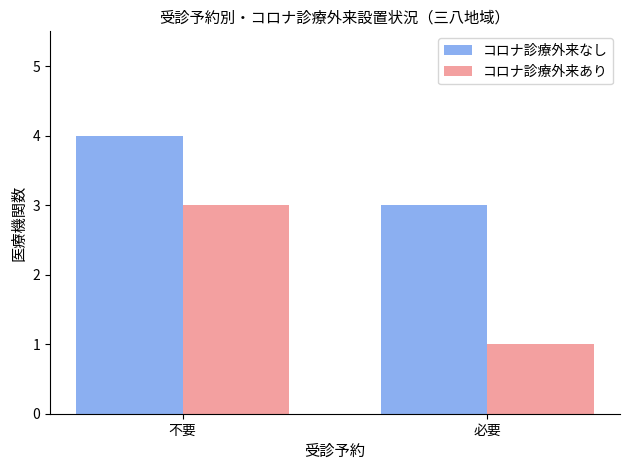

Which category has the lowest value in the コロナ診療外来あり series?

必要